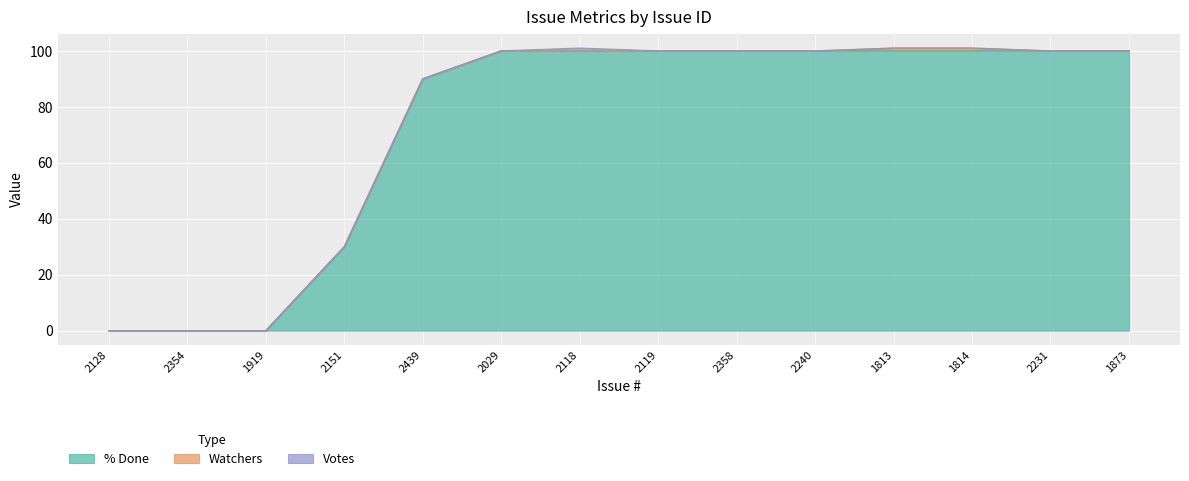

Which series has the largest range (max minus min)?

% Done